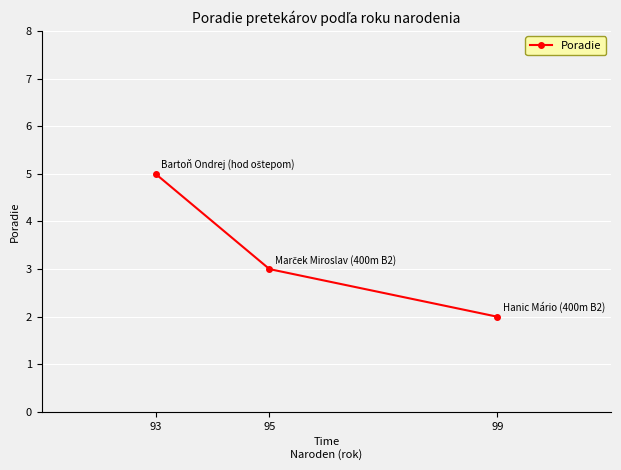

Read the value at 93.

5